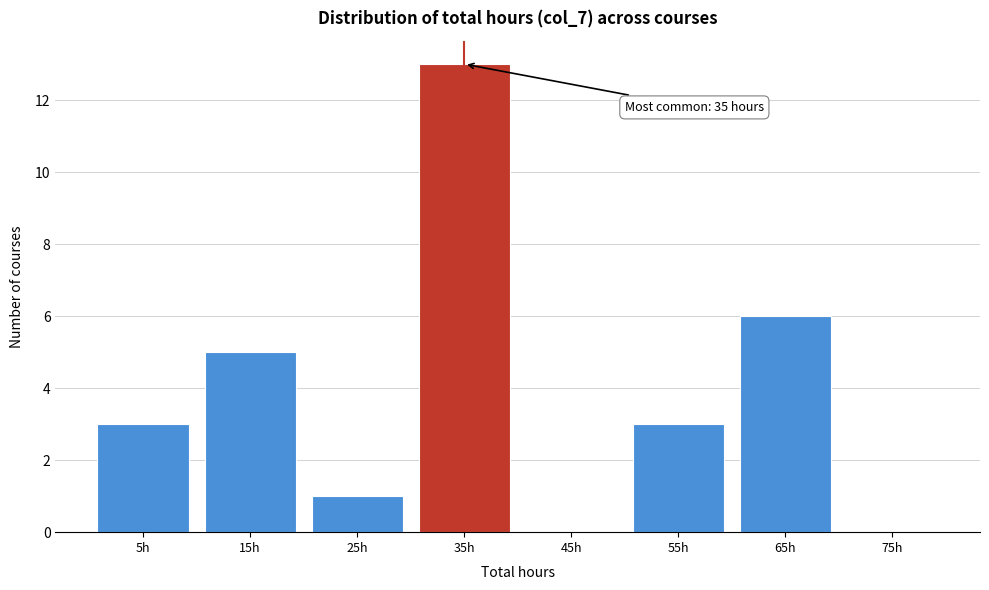

Reading right to left, transcribe all the data shown in this chart.

75h=0	65h=6	55h=3	45h=0	35h=13	25h=1	15h=5	5h=3